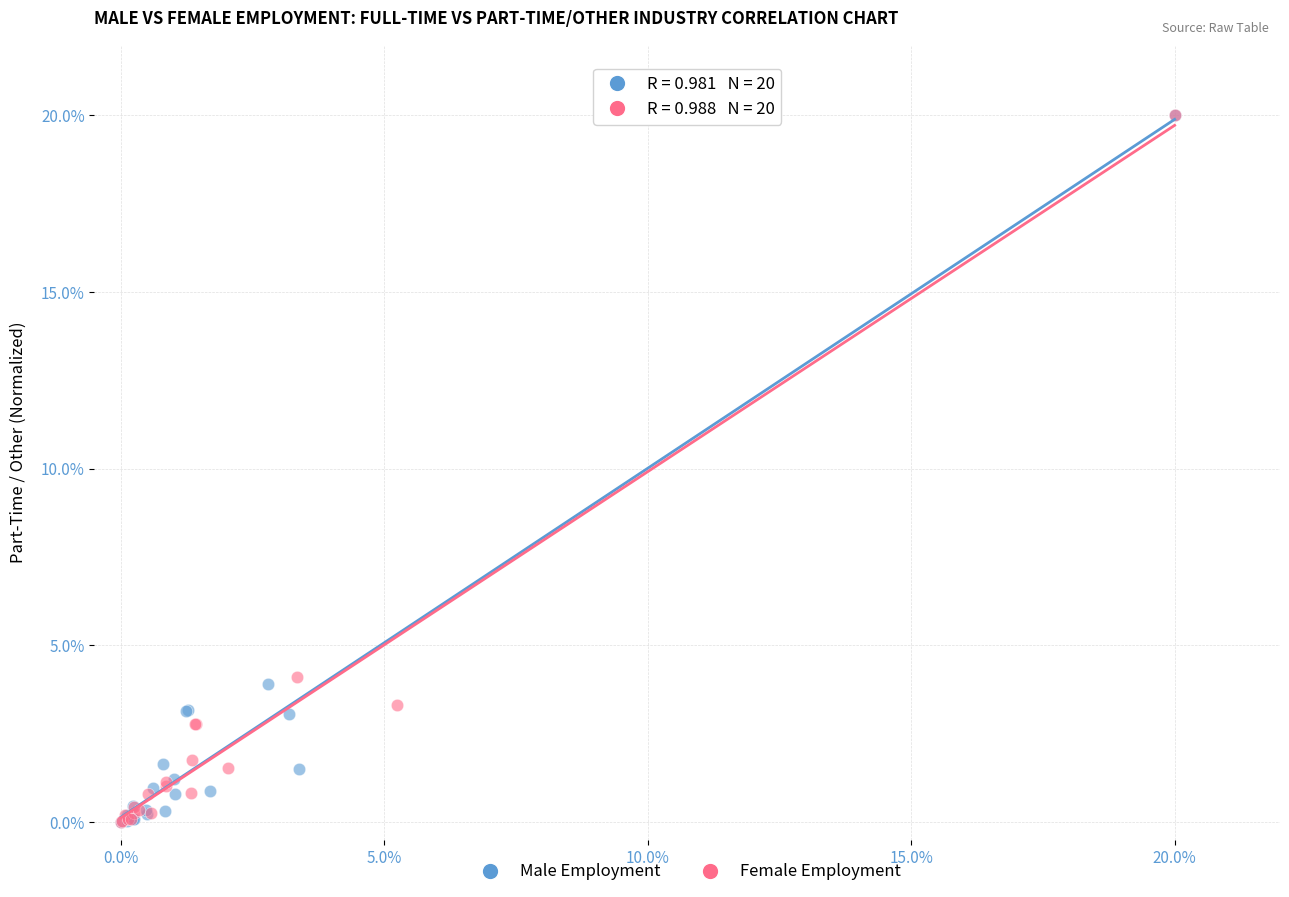

Which series has the largest Y range (max minus min)?

Female Employment